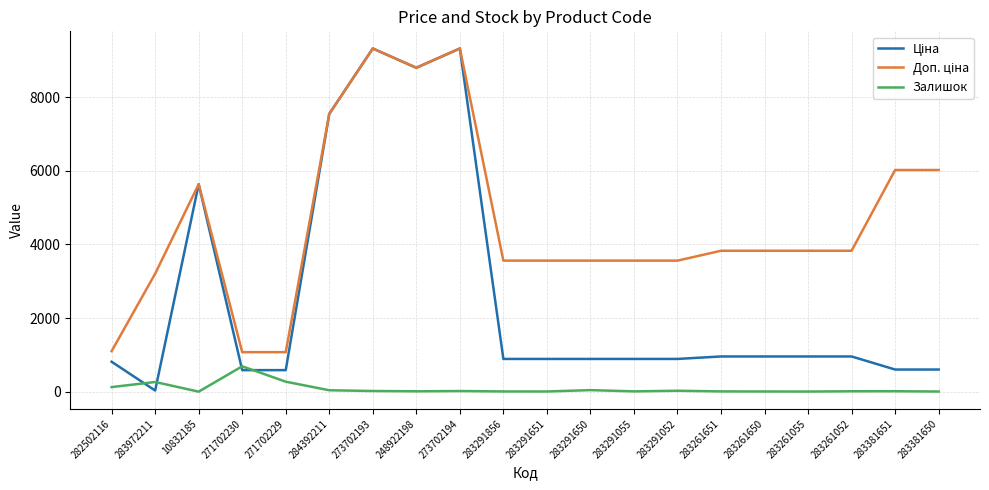

What position from the left is 283291651?

11